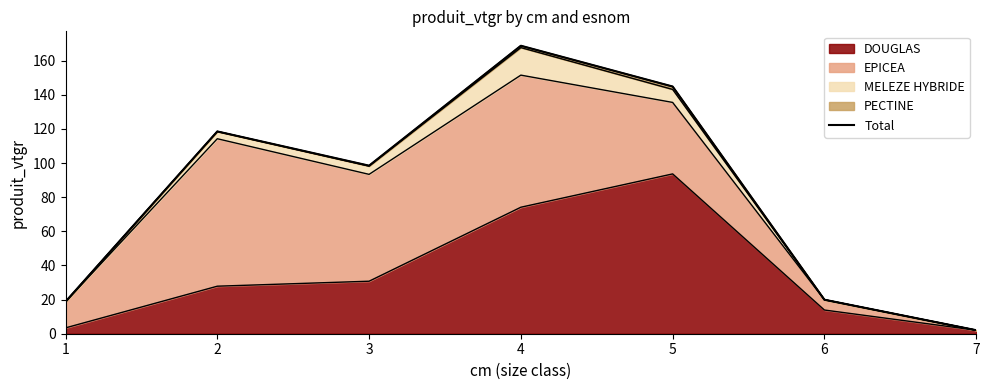

True or false: there are more than 2 points higher than both neighbors.

False